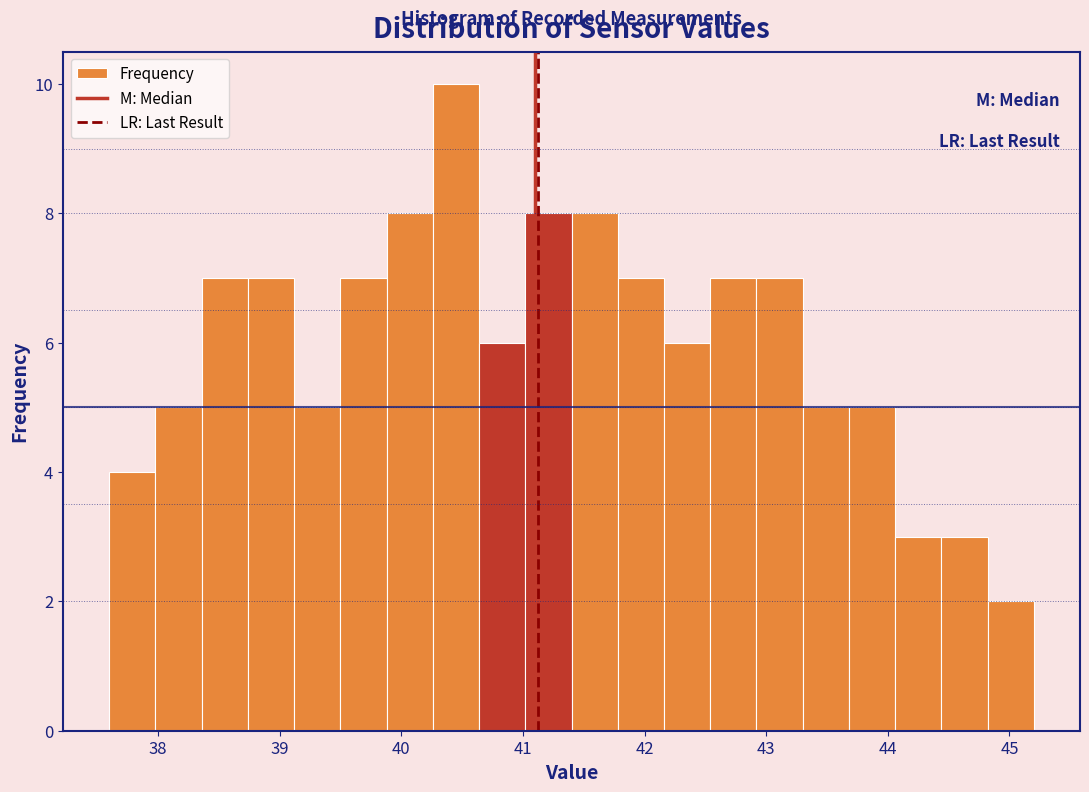

Read against the x-axis, roughly where is the centre of the tallest bar?

40.5